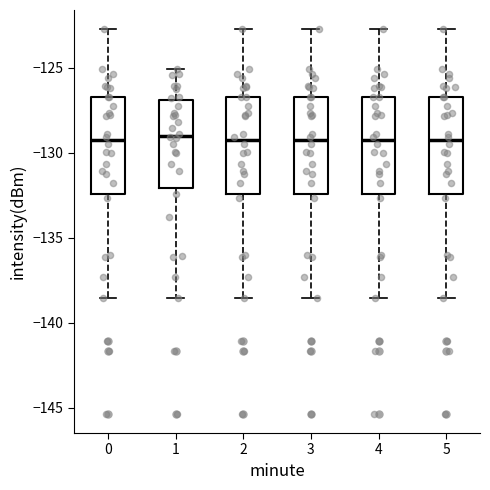

Reading left to right, read every box against the y-axis: the position of its median line, the range the box covers, and the ends of its whiskers. The values are not printed on the chart, so give them approximately, as read against the axis.

0: median -129.5, box -132.5 to -126.5, whiskers -138.5 to -122.5
1: median -129.0, box -132.0 to -127.0, whiskers -138.5 to -125.0
2: median -129.5, box -132.5 to -126.5, whiskers -138.5 to -122.5
3: median -129.5, box -132.5 to -126.5, whiskers -138.5 to -122.5
4: median -129.5, box -132.5 to -126.5, whiskers -138.5 to -122.5
5: median -129.5, box -132.5 to -126.5, whiskers -138.5 to -122.5